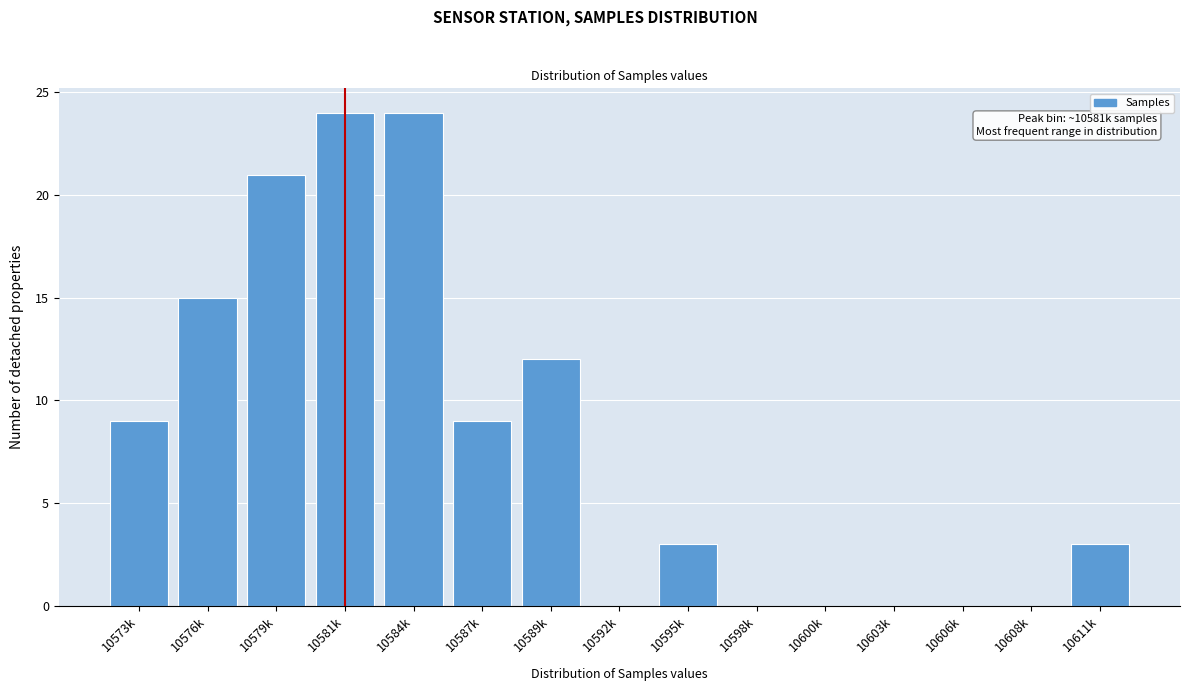

Reading left to right, extract all data points from this chart.

10573k=9	10576k=15	10579k=21	10581k=24	10584k=24	10587k=9	10589k=12	10592k=0	10595k=3	10598k=0	10600k=0	10603k=0	10606k=0	10608k=0	10611k=3